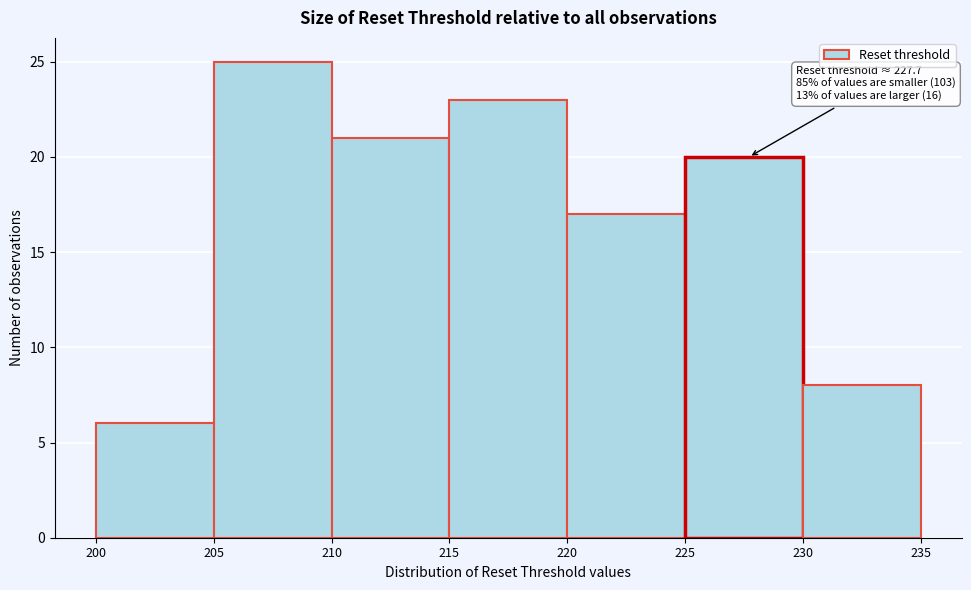

Over which range of the x-axis is the bar tallest?

205 to 210